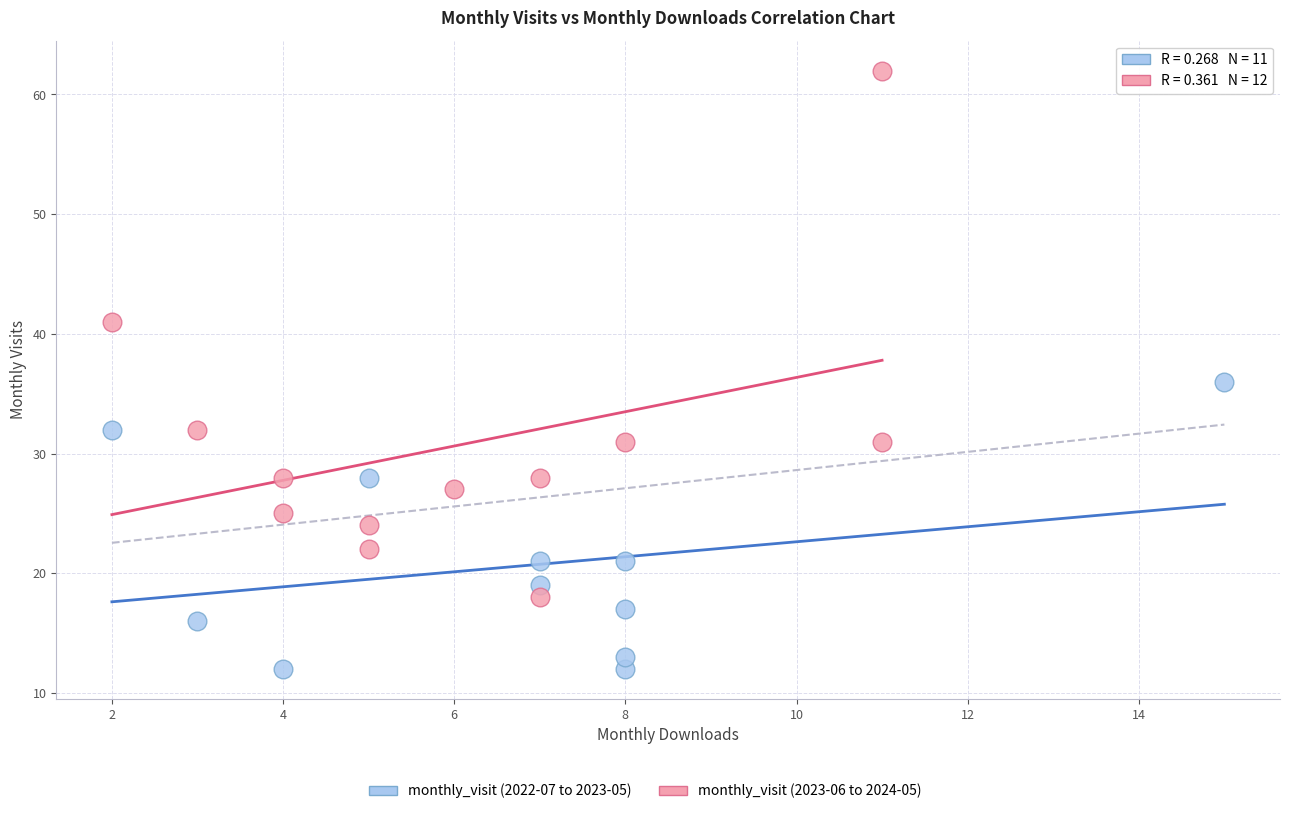

Which series contains the lowest Y value?

monthly_visit (2022-07 to 2023-05)